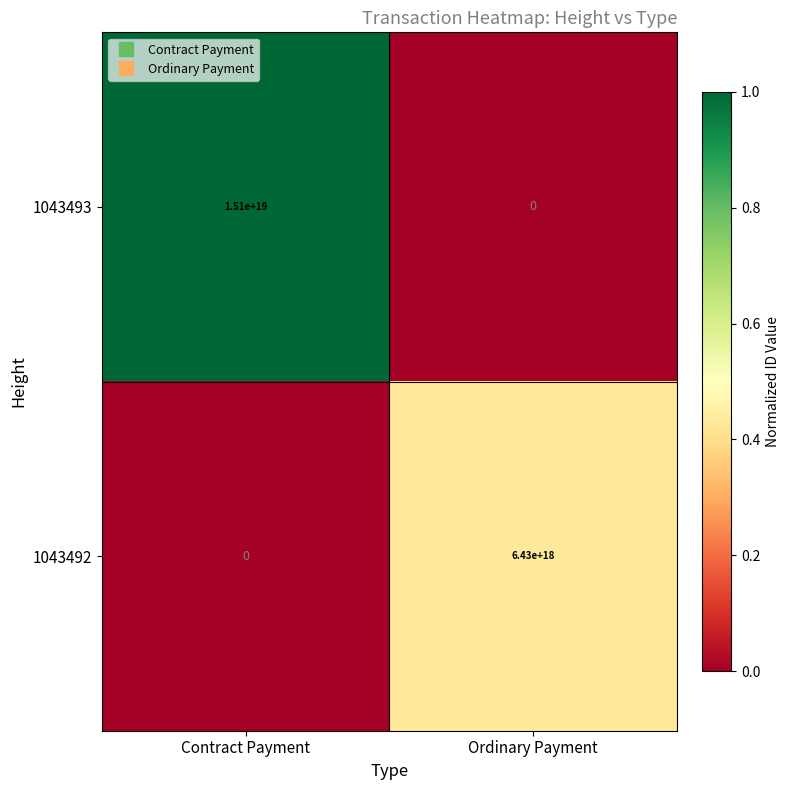

At which category is the sum across all series the highest?

Contract Payment